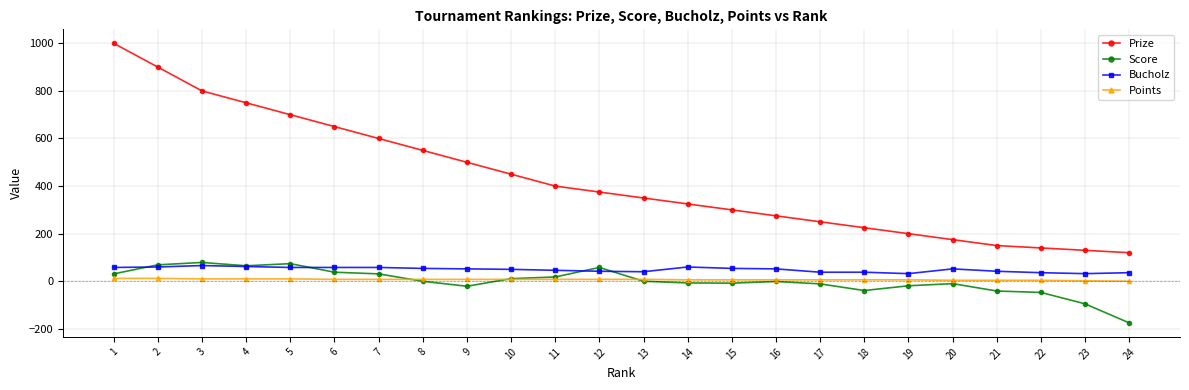

The value of Bucholz at 16 is 52. True or false?

True